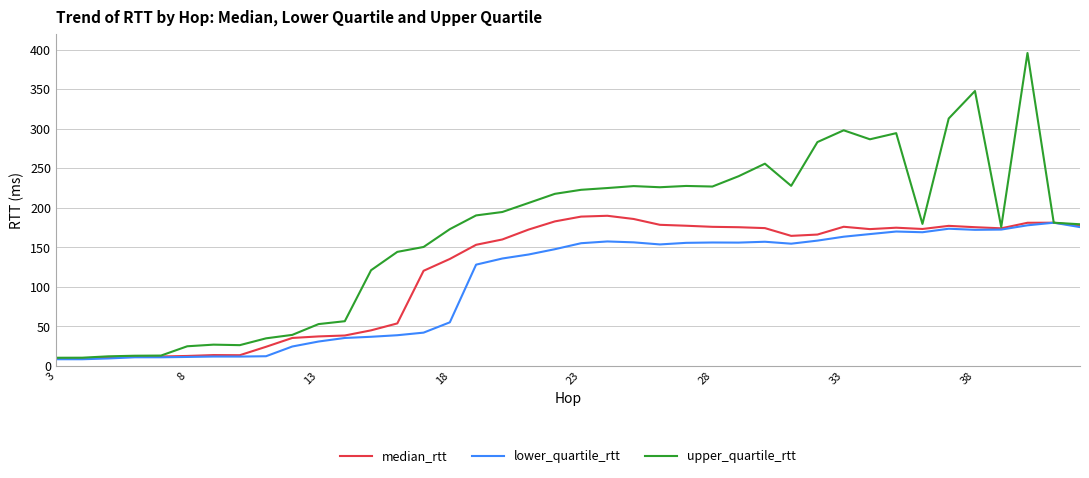

Which series has the largest total across all categories?

upper_quartile_rtt